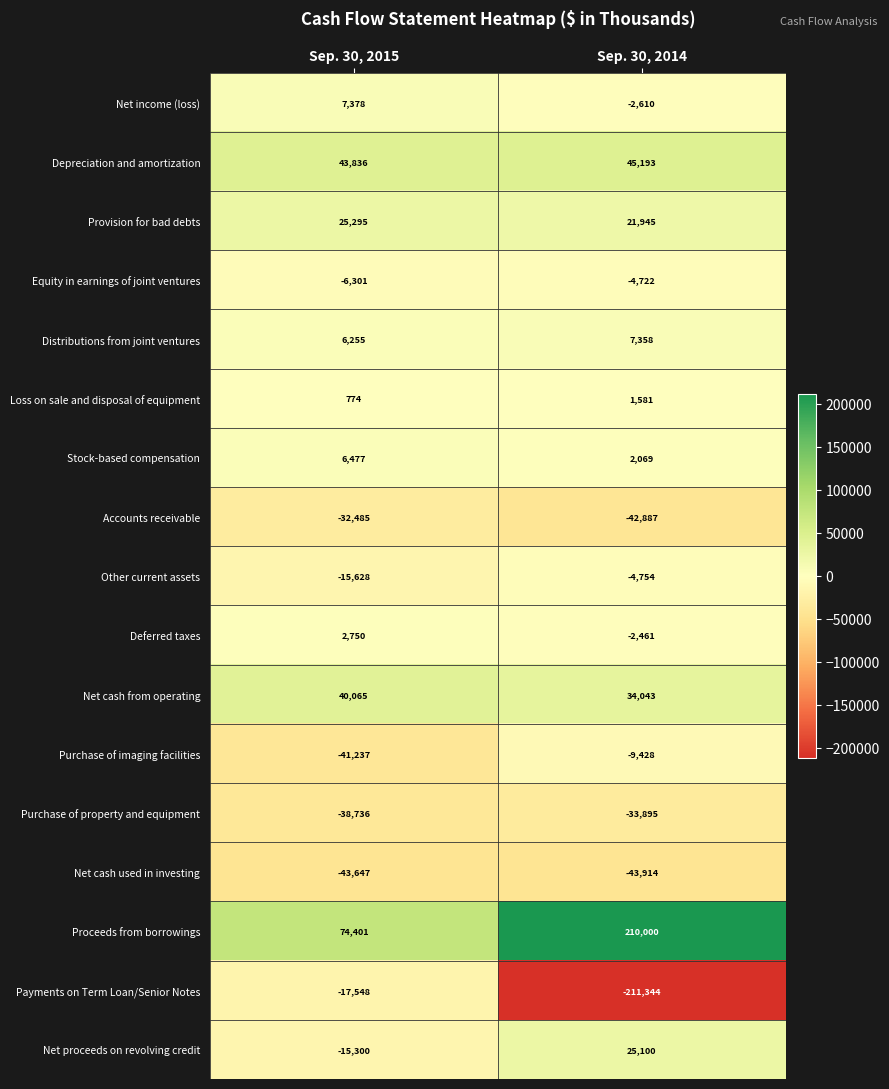

What is the difference between the Payments on Term Loan/Senior Notes values at Sep. 30, 2015 and Sep. 30, 2014?

193796